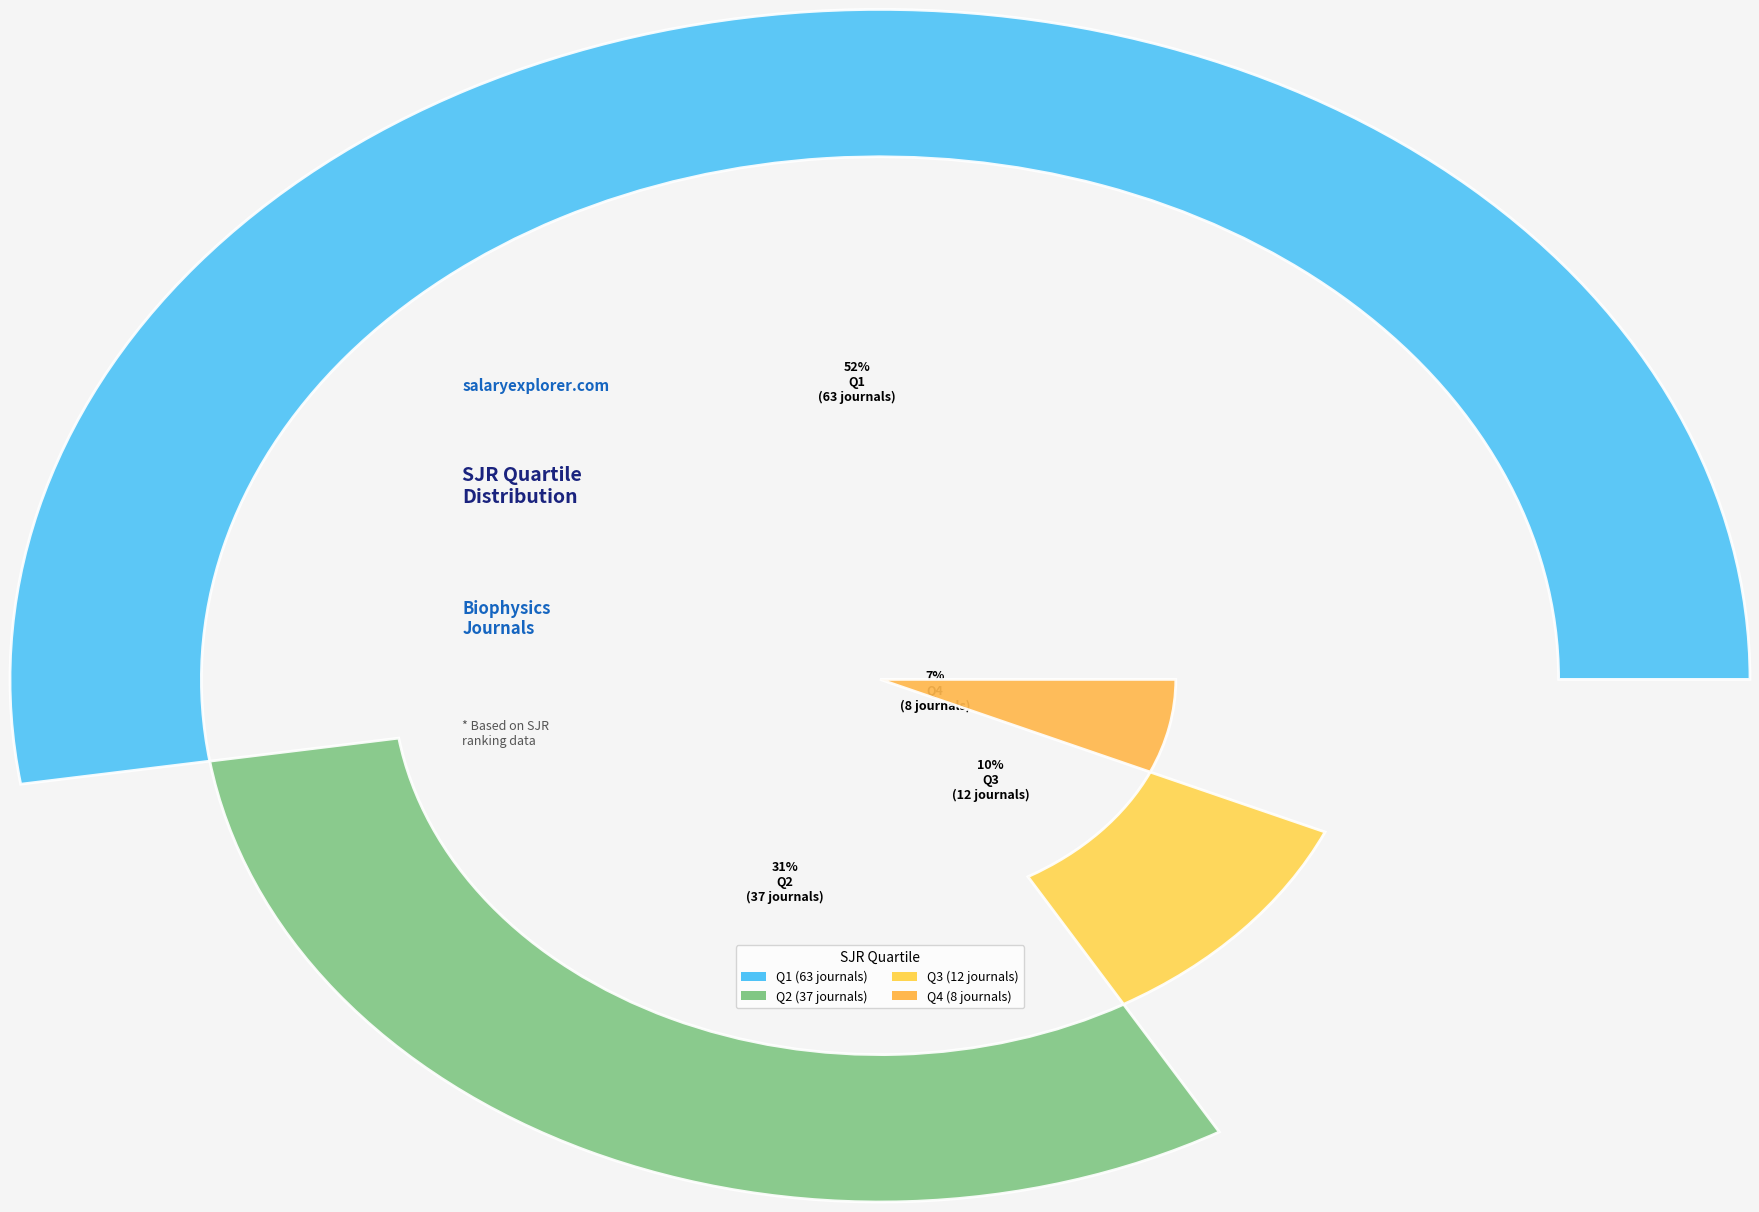

Which slice represents more than half of the pie?

Q1